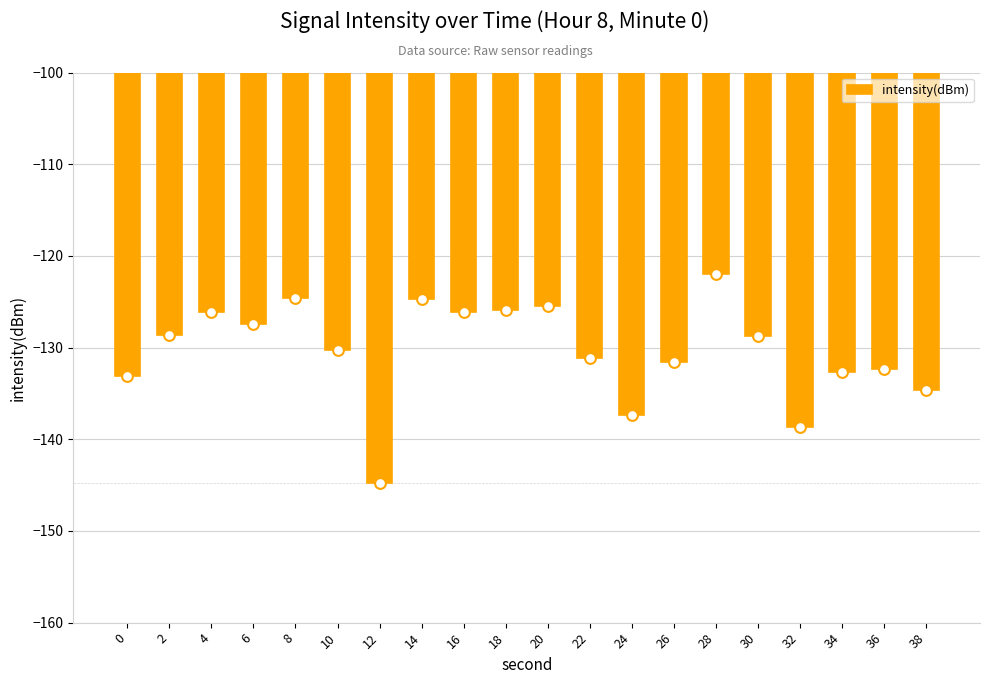

What is the change in value from 12 to 16?

+18.6